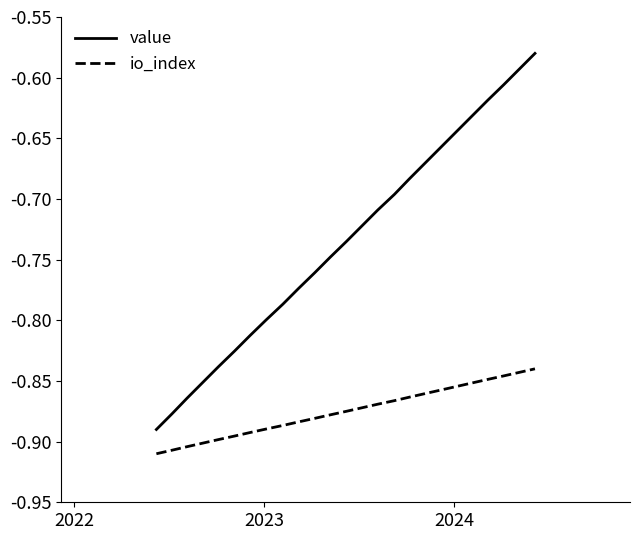

Which series has the largest total across all categories?

value